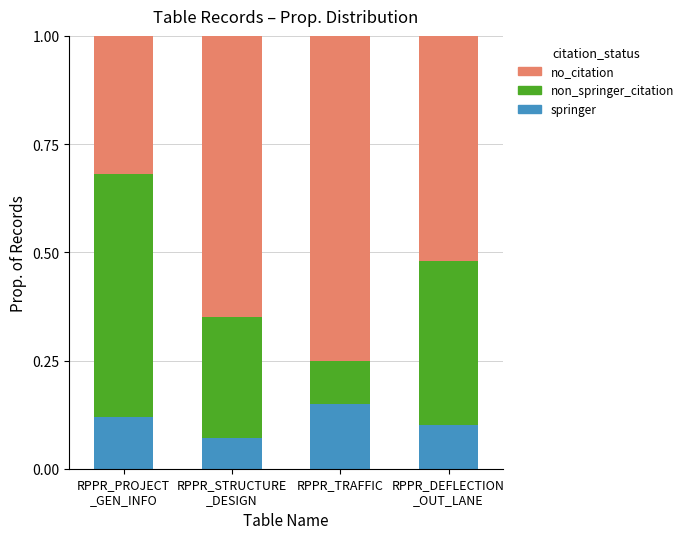

Which category has the highest value in the springer series?

RPPR_TRAFFIC